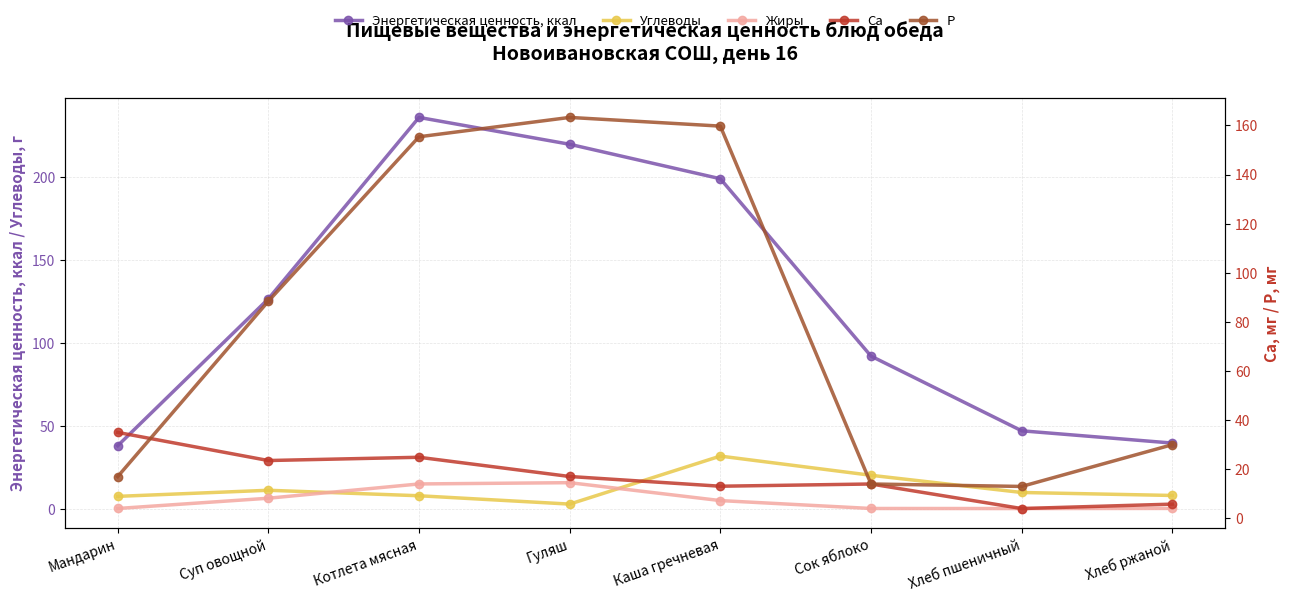

How many interior local peaks does the Жиры series have?

1